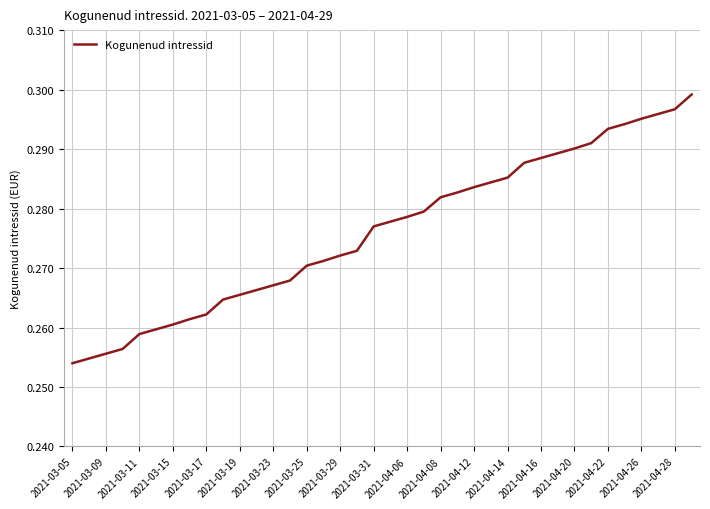

Does the chart have visible grid lines?

Yes